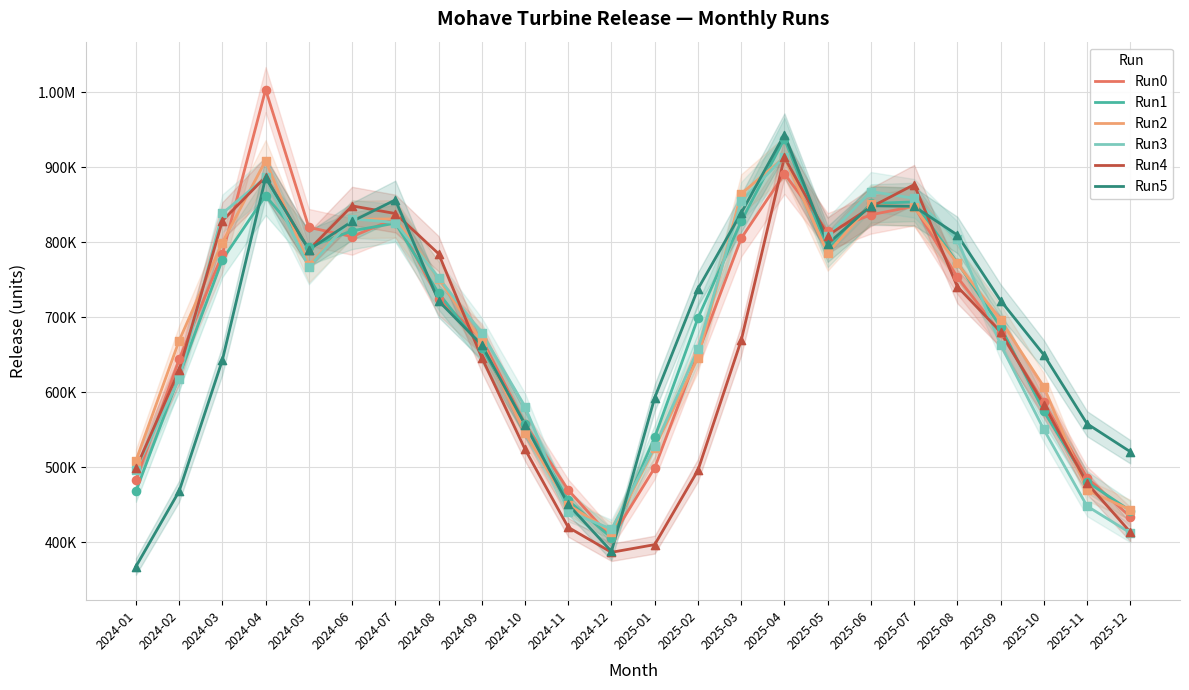

Which series contains the lowest Y value?

Run5